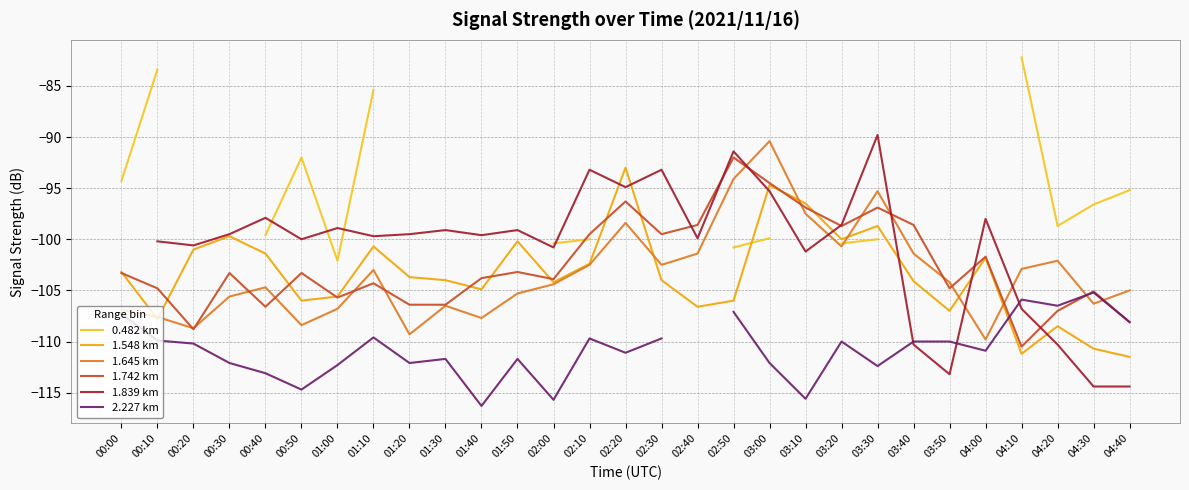

What position from the right is 02:30?

14